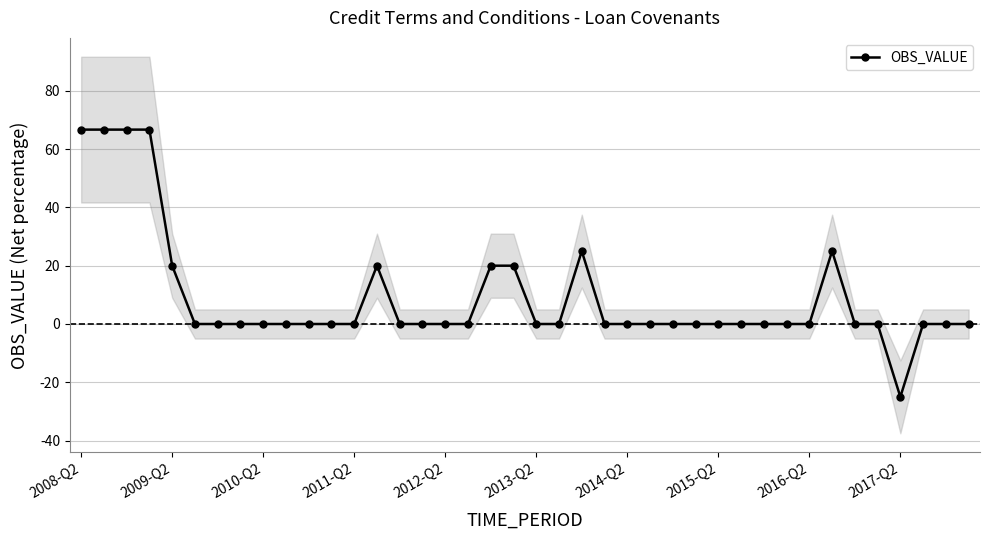

True or false: OBS_VALUE has more than 2 points higher than both neighbors.

True